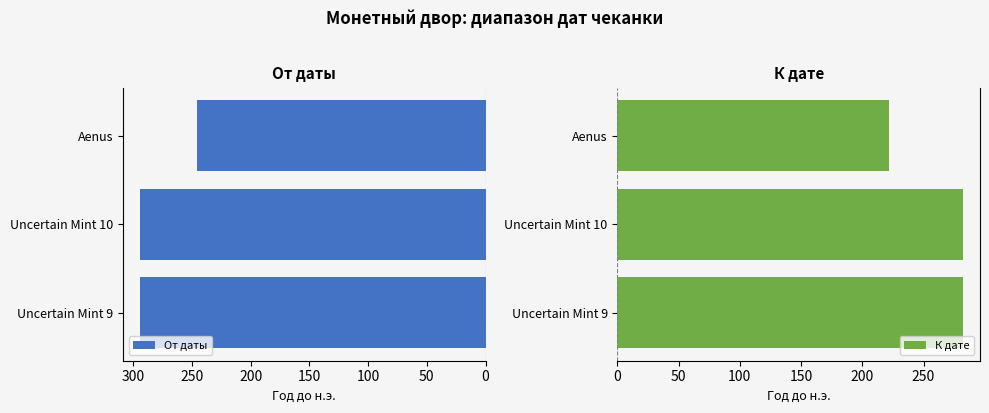

What is the highest value of the К дате series?

282